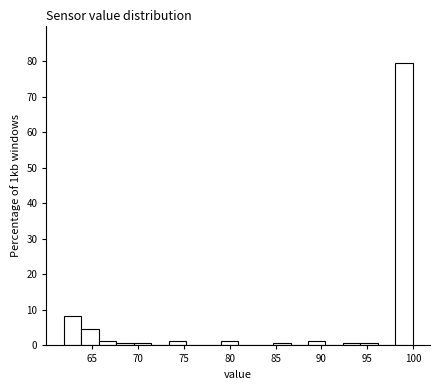

Read against the x-axis, roughly where is the centre of the tallest bar?

99.0